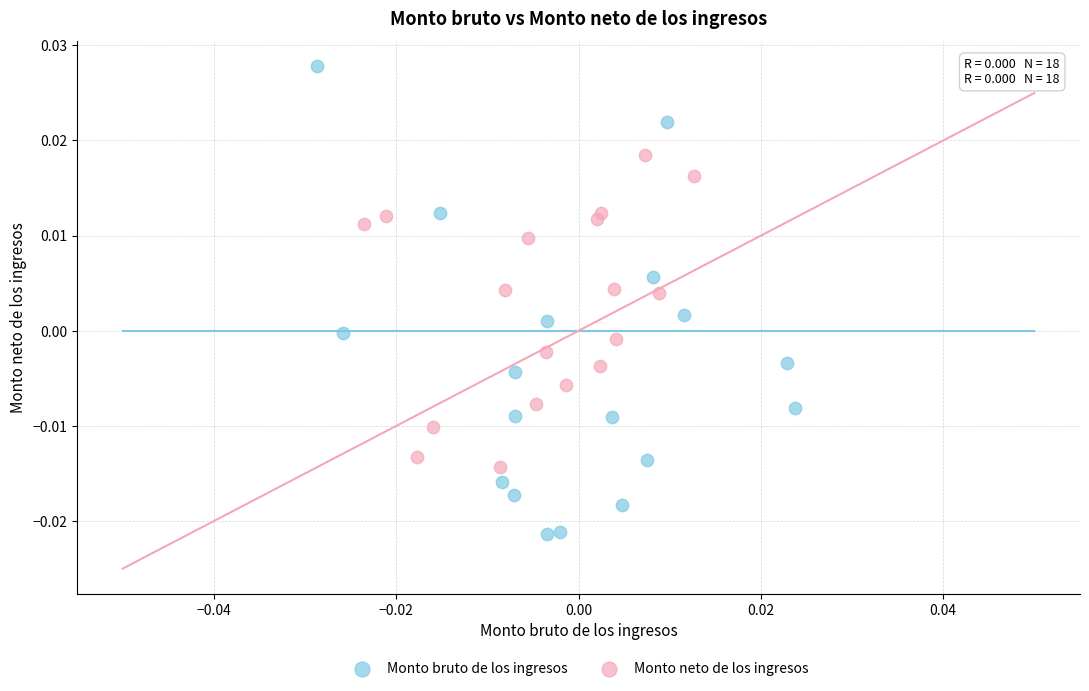

Which series contains the lowest Y value?

Monto bruto de los ingresos